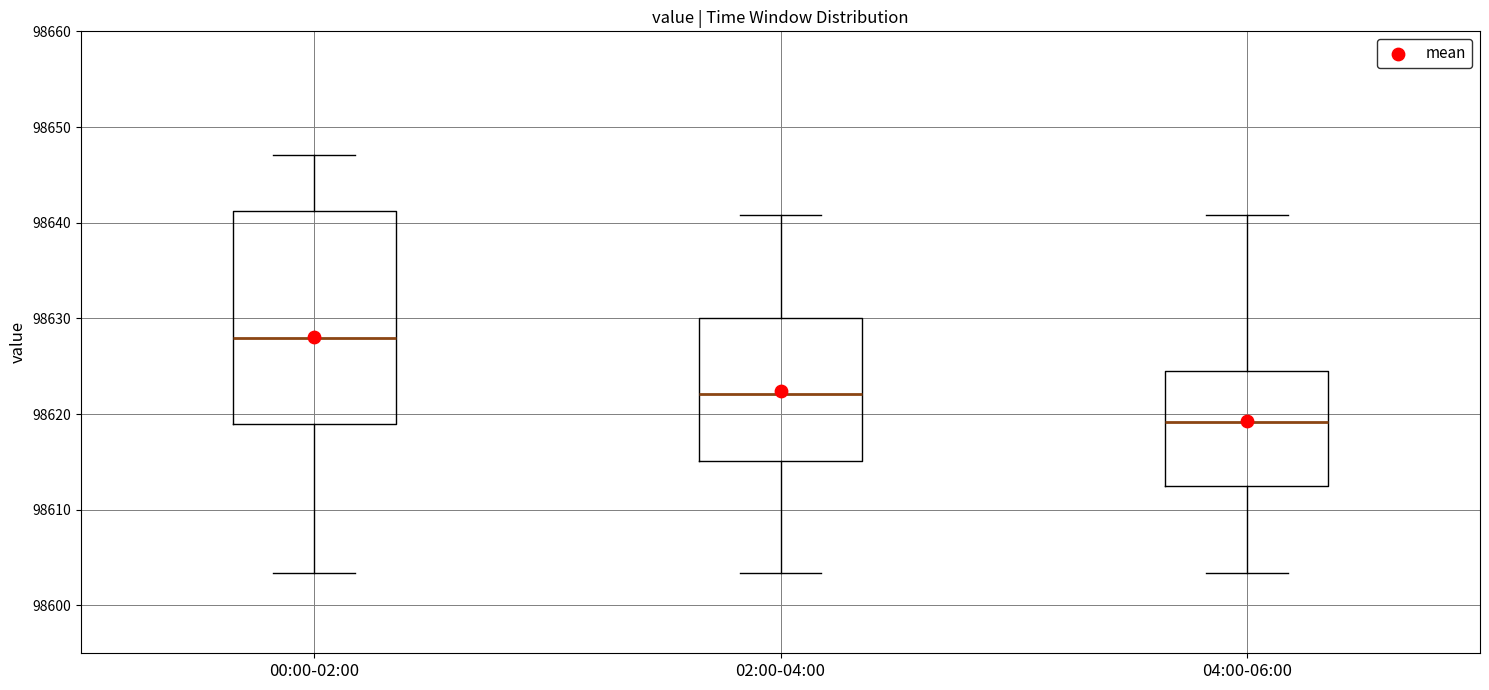

Reading left to right, transcribe this box plot: for each box, give where its median line is, the range the box spans, and where its two whiskers end, as read against the y-axis. The values are not printed on the chart, so give them approximately, as read against the axis.

00:00-02:00: median 98628, box 98619 to 98641, whiskers 98603 to 98647
02:00-04:00: median 98622, box 98615 to 98630, whiskers 98603 to 98641
04:00-06:00: median 98619, box 98612 to 98625, whiskers 98603 to 98641